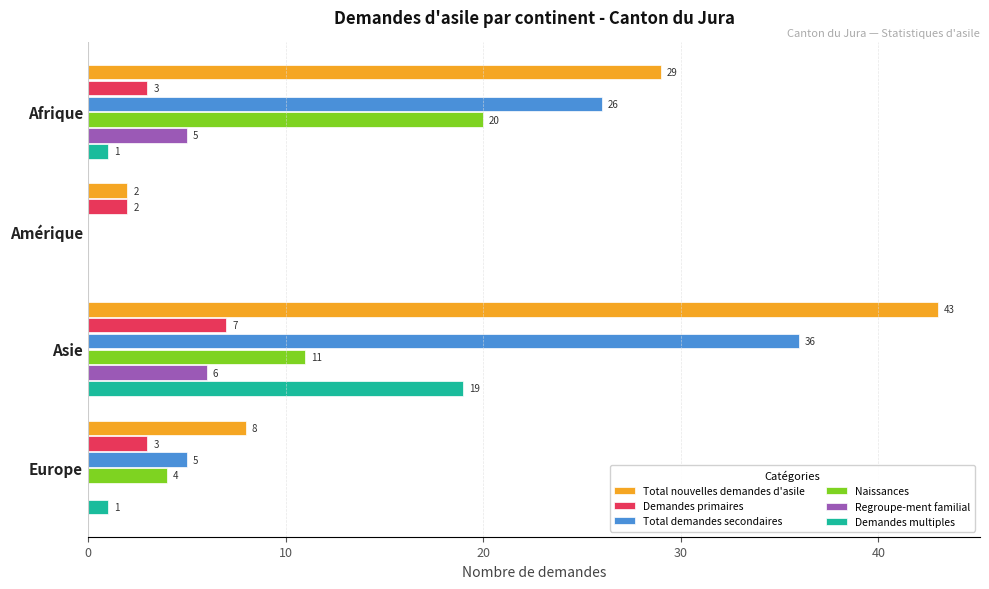

At which category is the sum across all series the highest?

Asie